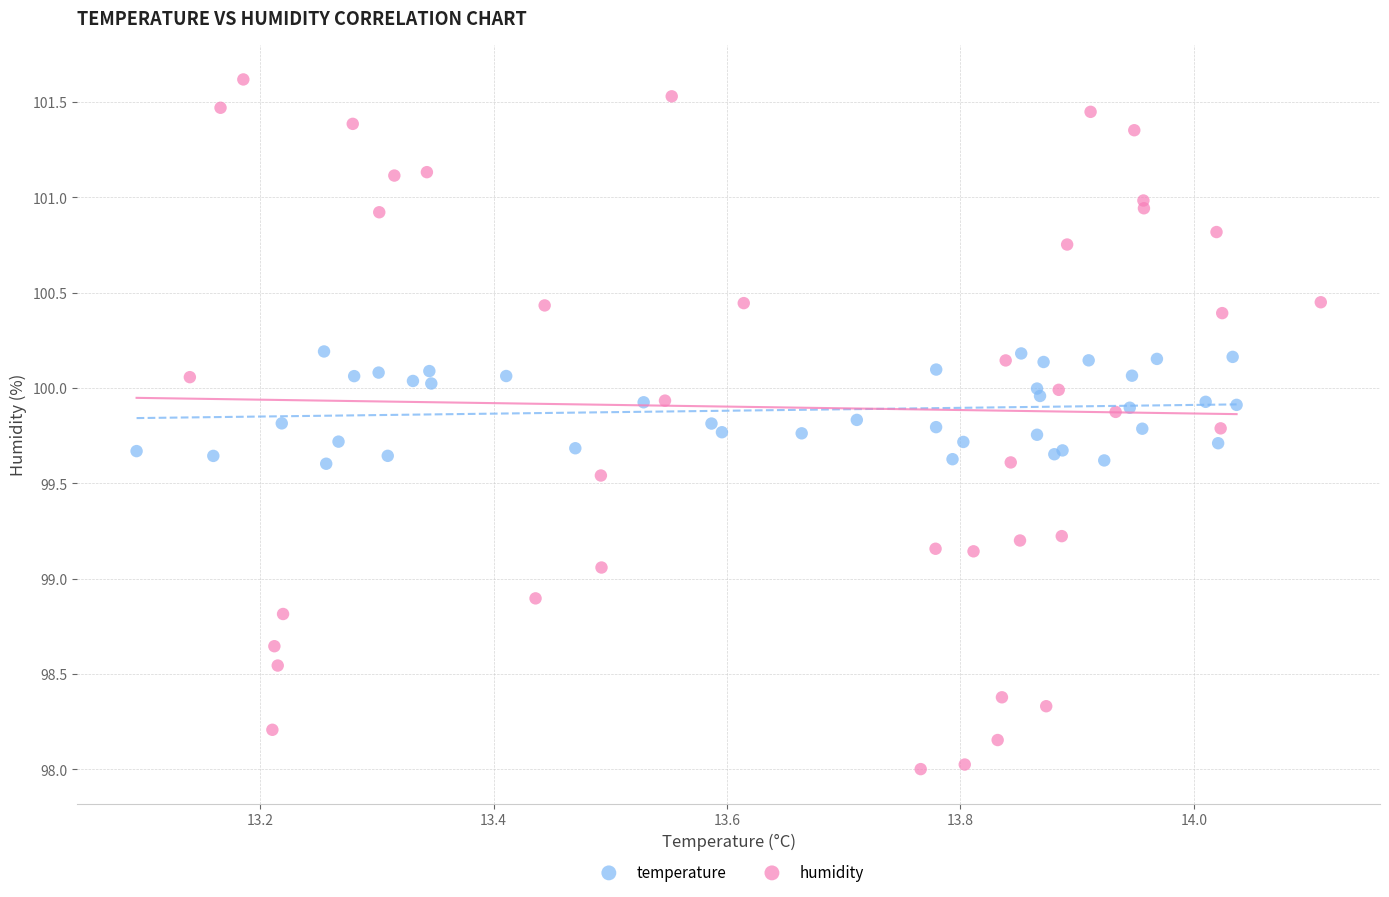

Which series contains the lowest Y value?

humidity